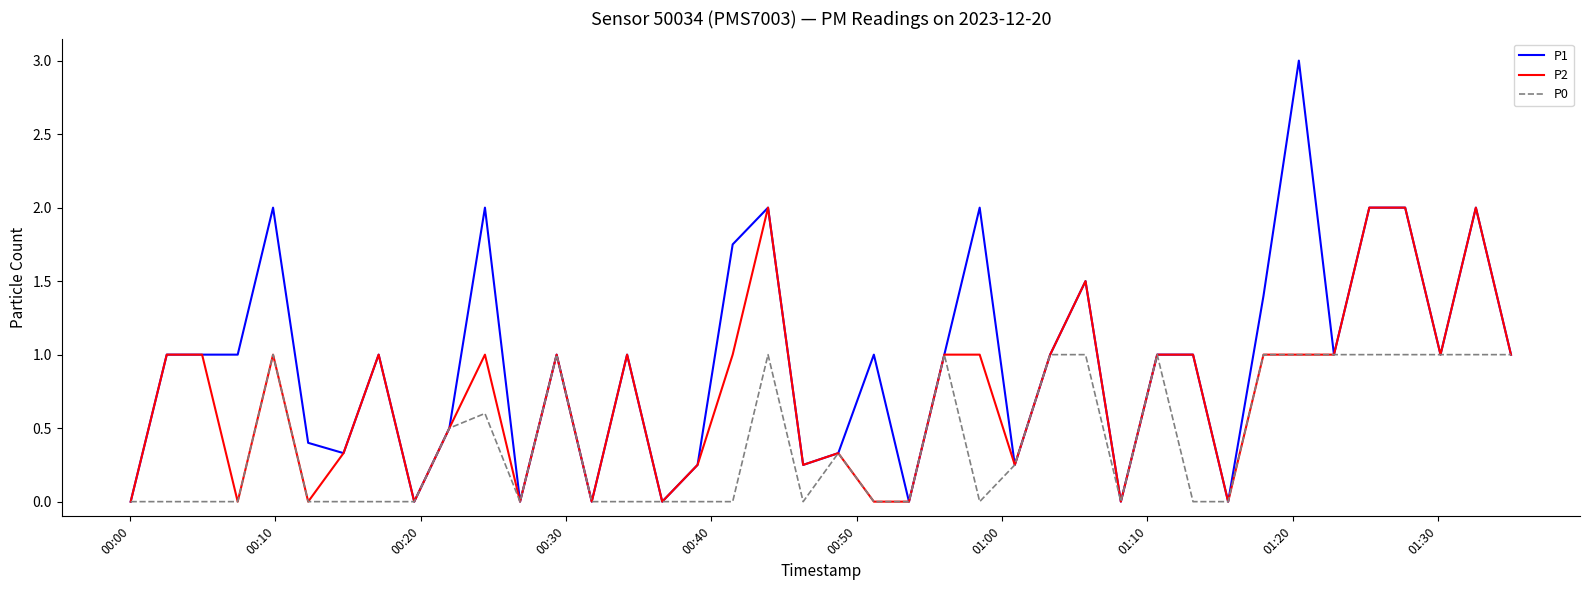

What is the maximum value for P0?

1.0